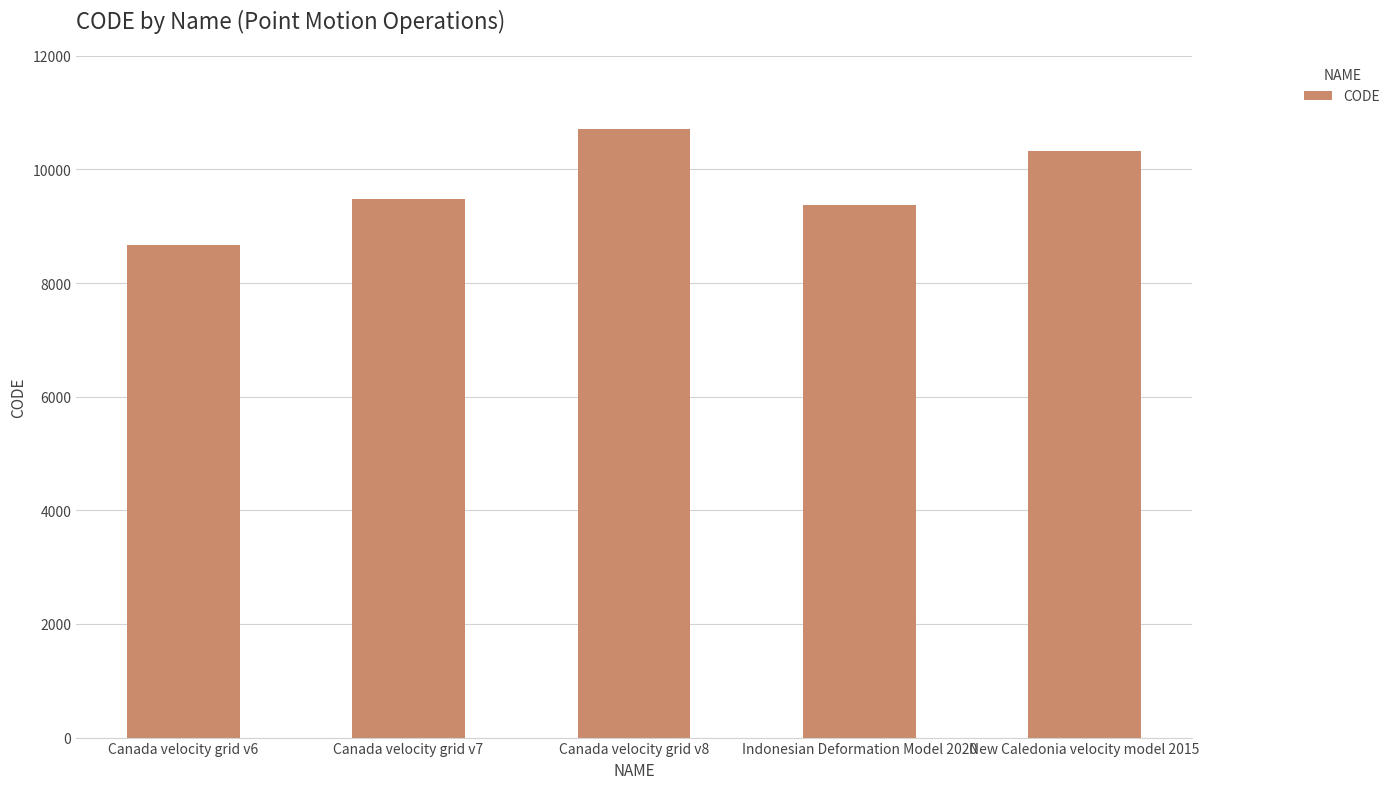

What position from the left is Indonesian Deformation Model 2020?

4